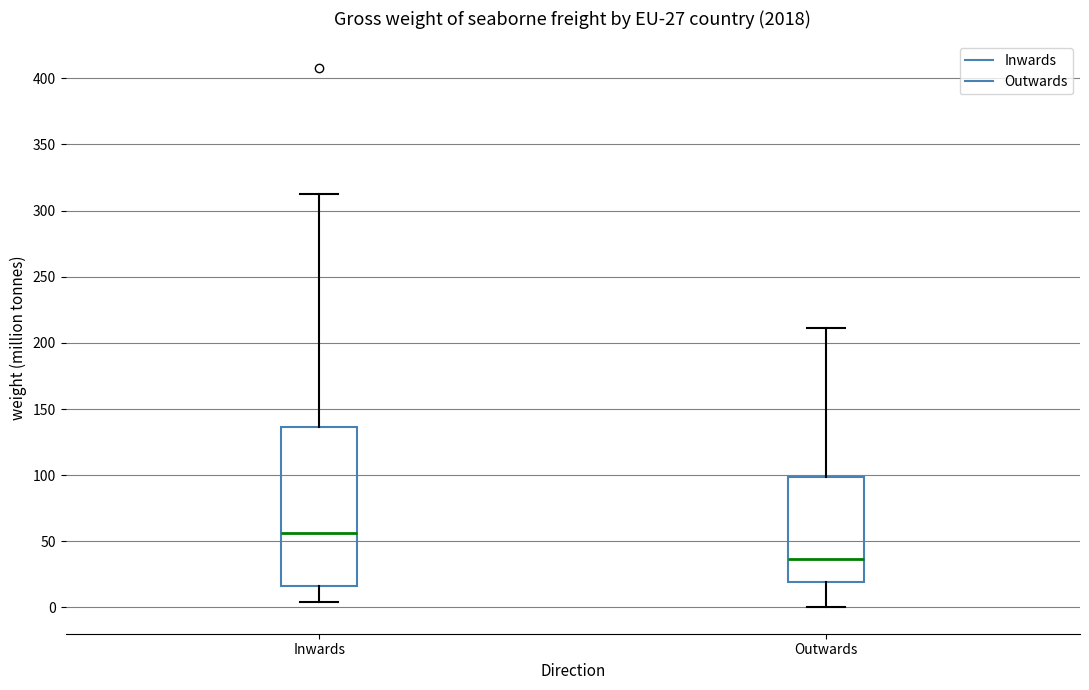

Which box has the highest median line?

Inwards